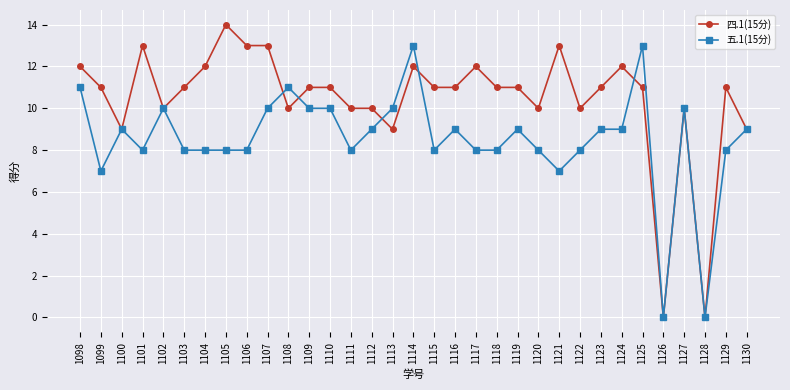

Which series has the largest range (max minus min)?

四.1(15分)